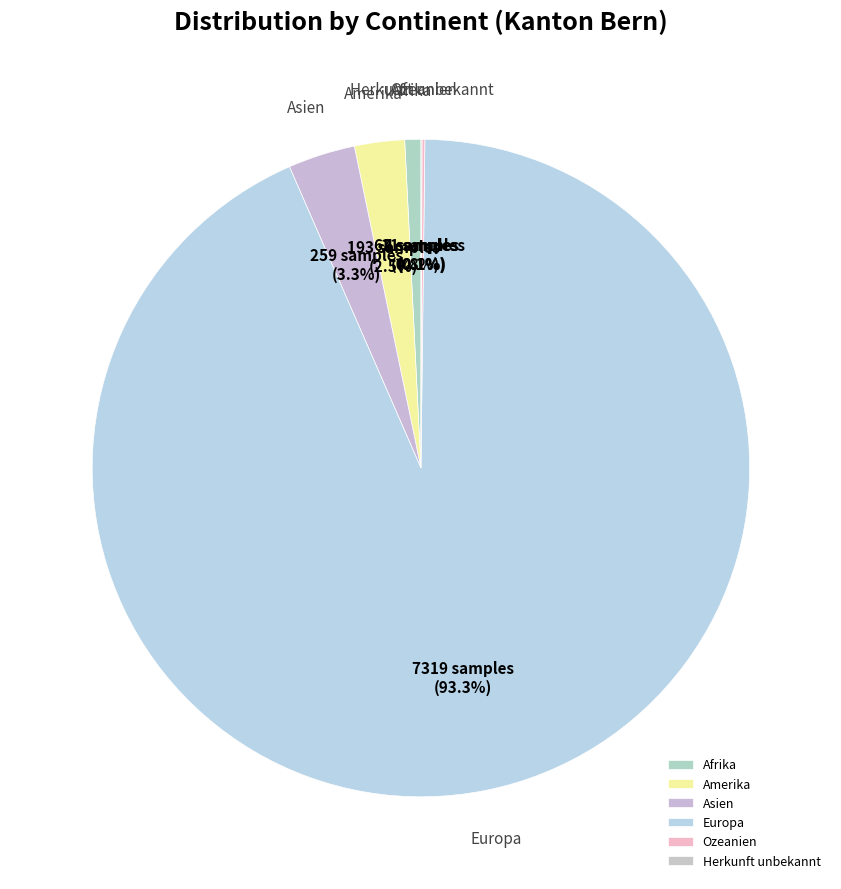

To the nearest percent, what is the average slice percentage?

17%